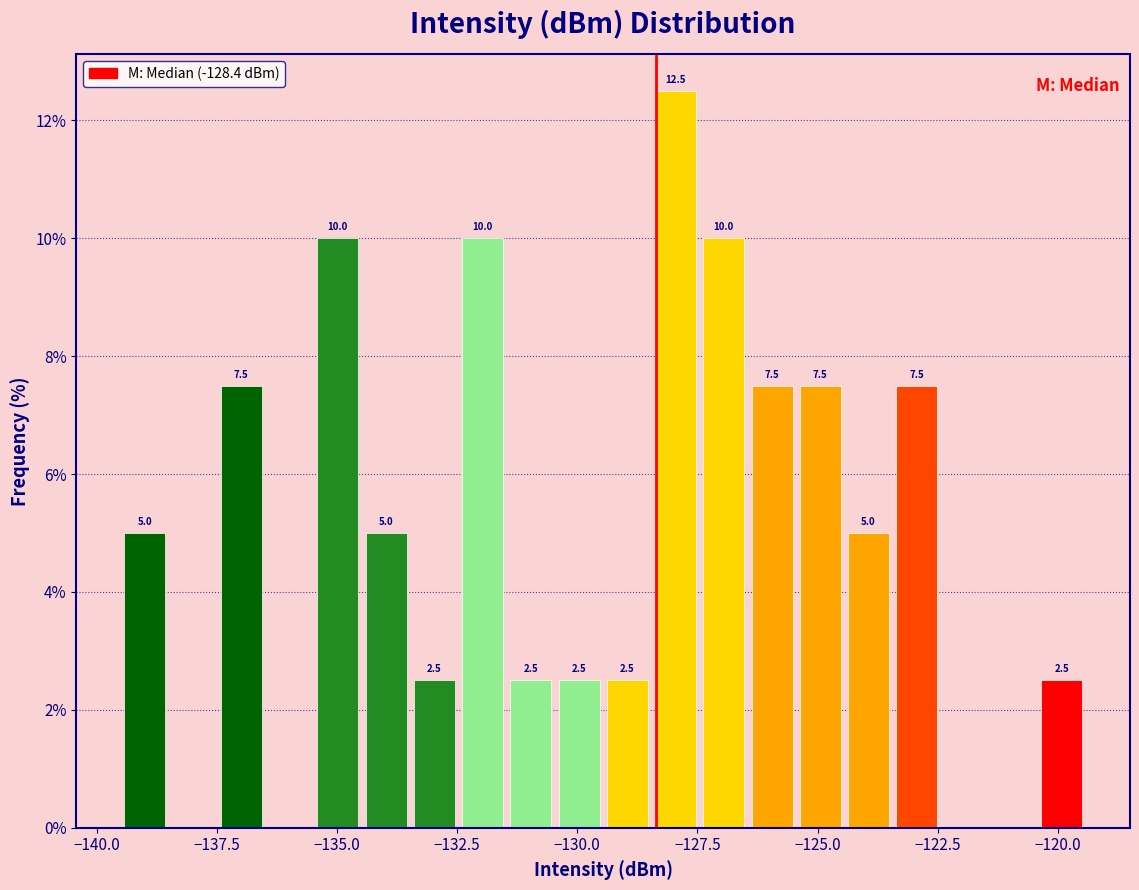

Read against the x-axis, roughly where is the centre of the tallest bar?

-128.0